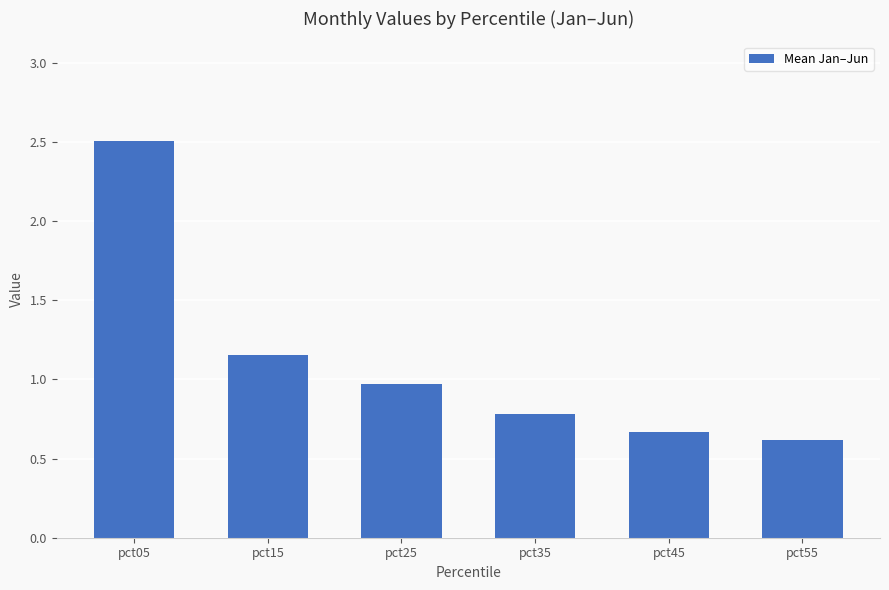

Which label corresponds to the smallest value in the chart?

pct55